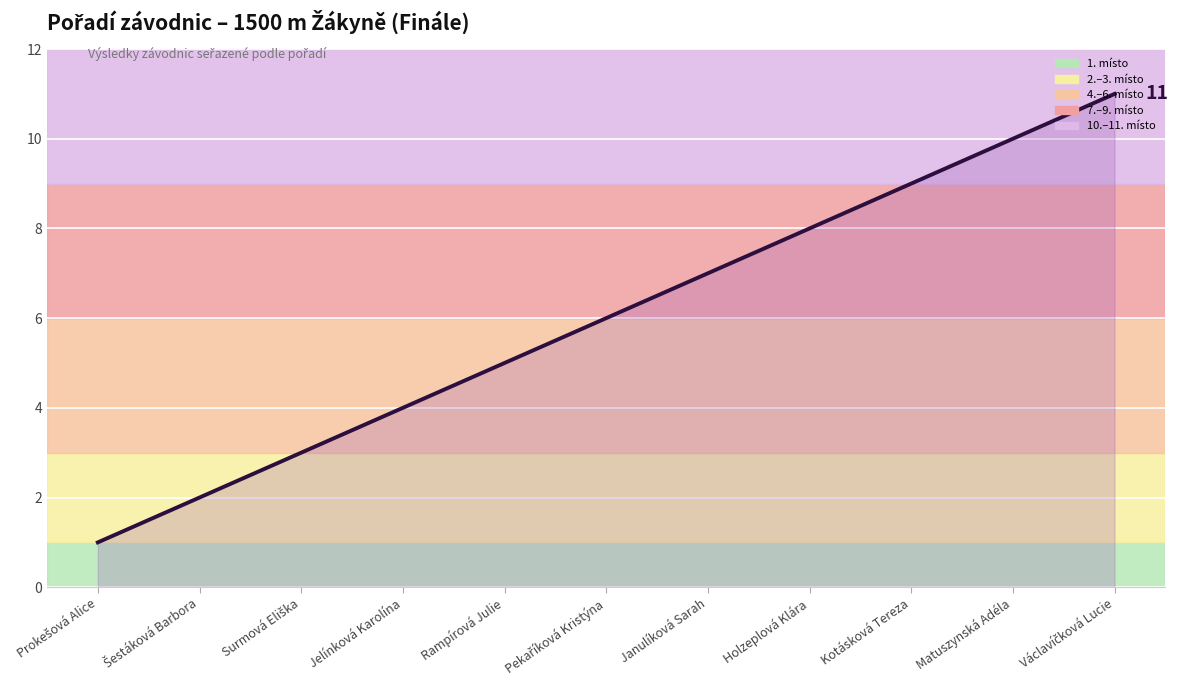

What value does the data have at Jelínková Karolína?

4